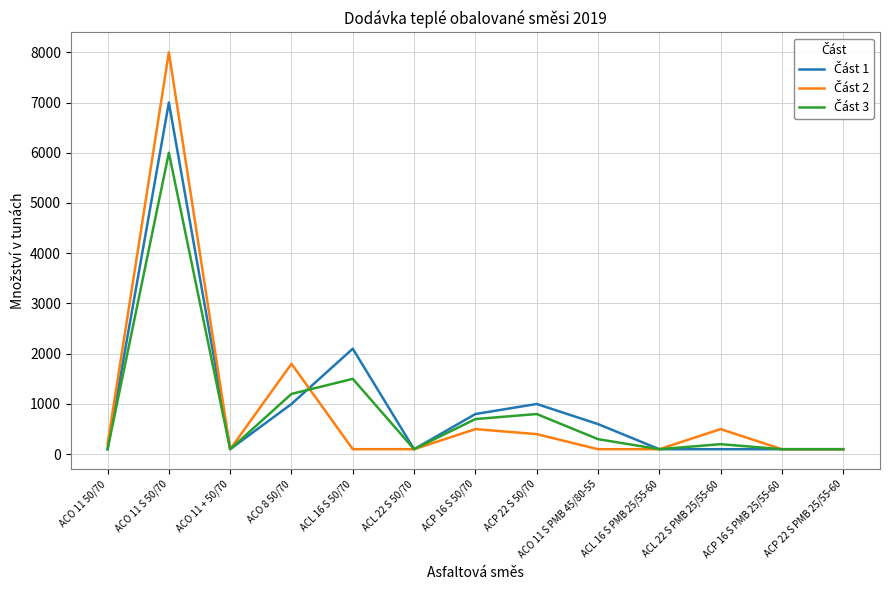

What is the maximum value shown in the chart?

8000